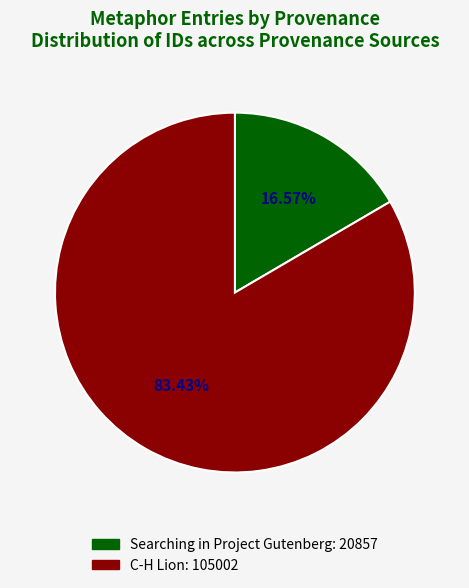

Count the number of slices in the pie.

2